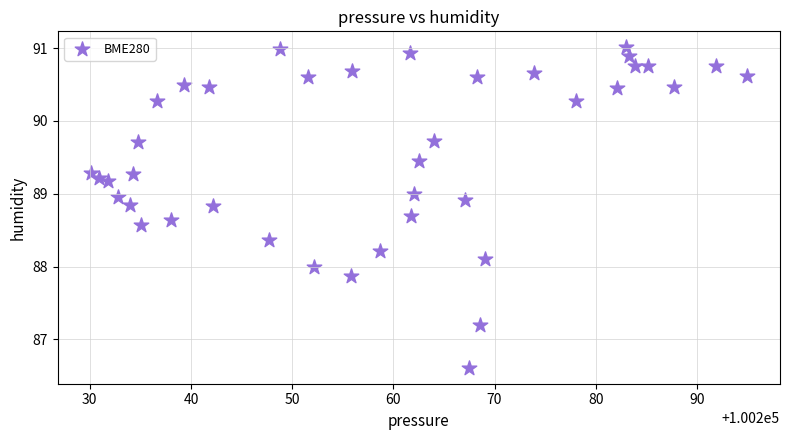

What is the range of Y values (max minus min)?

4.4